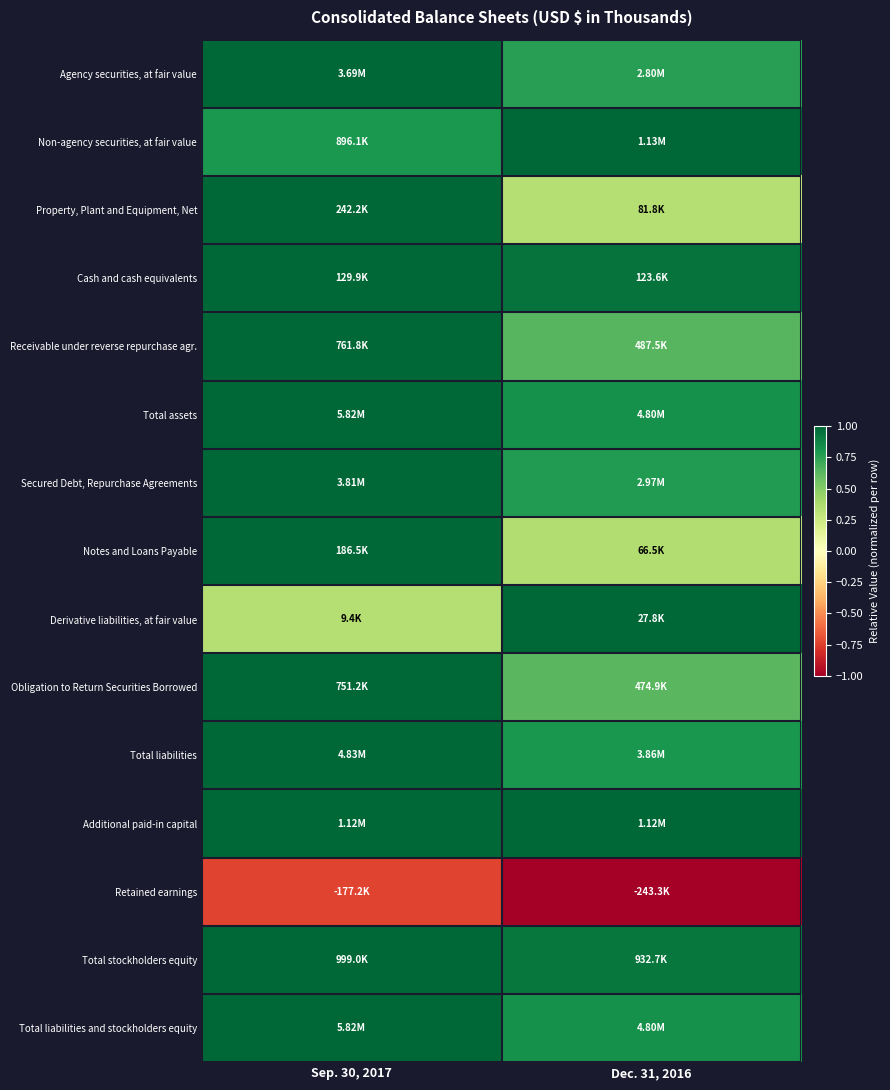

Between Dec. 31, 2016 and Sep. 30, 2017, which is larger?

Sep. 30, 2017